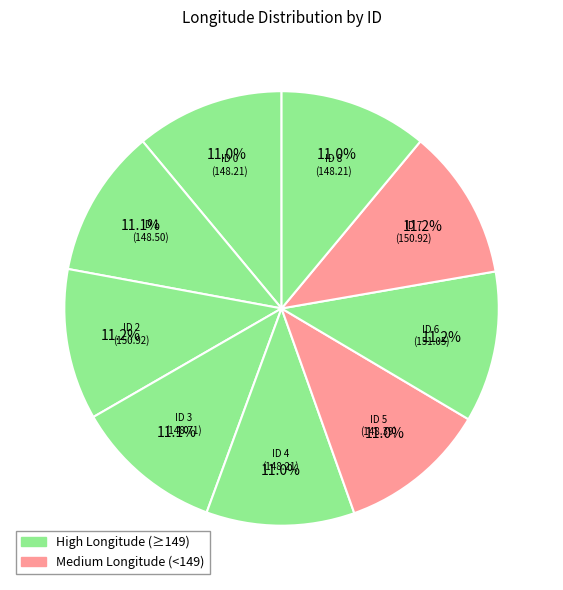

Count the number of slices in the pie.

9